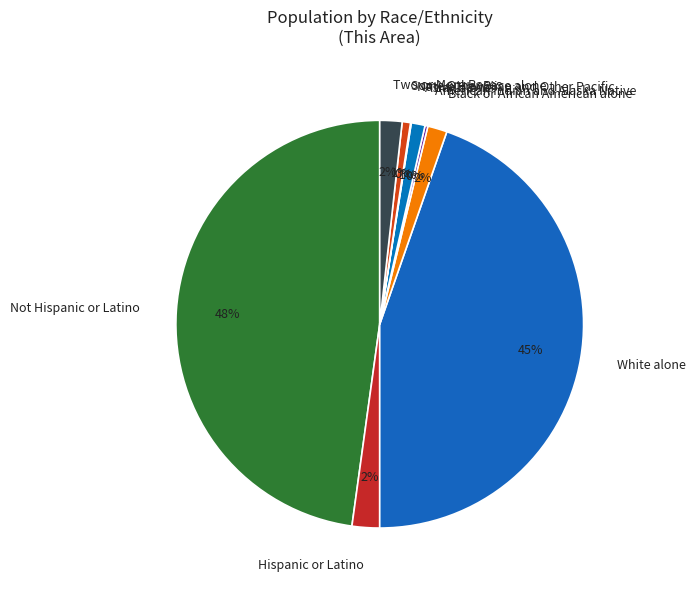

Which slice is the largest?

Not Hispanic or Latino